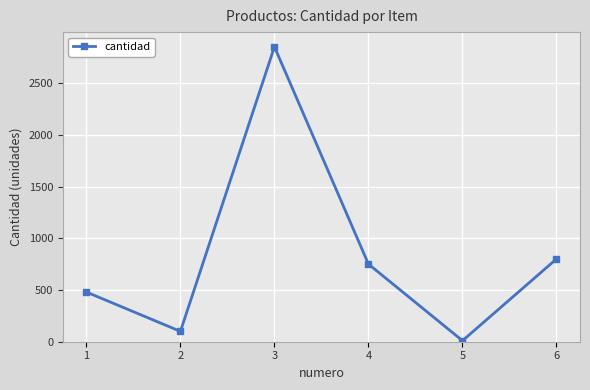

The chart shows a value of 10 at 5. True or false?

True